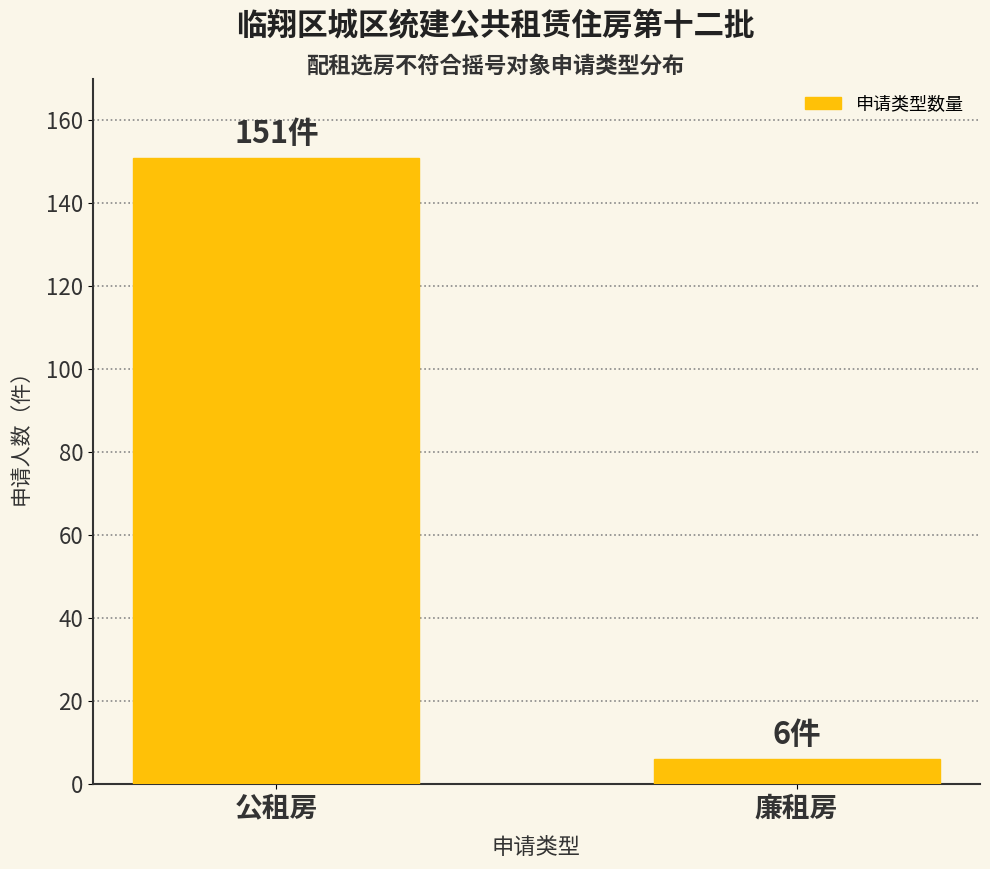

What is the label of the 2nd bar from the right?

公租房